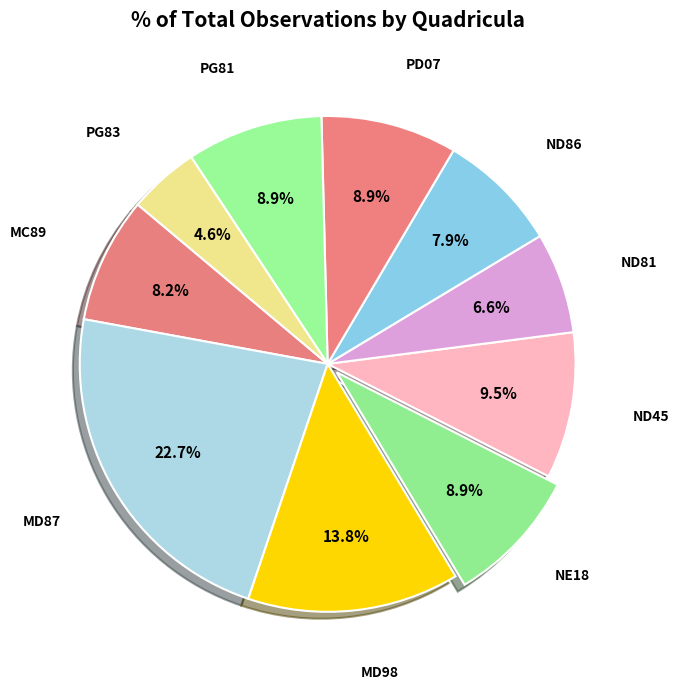

What is the total percentage of PD07 and ND86?

16.8%